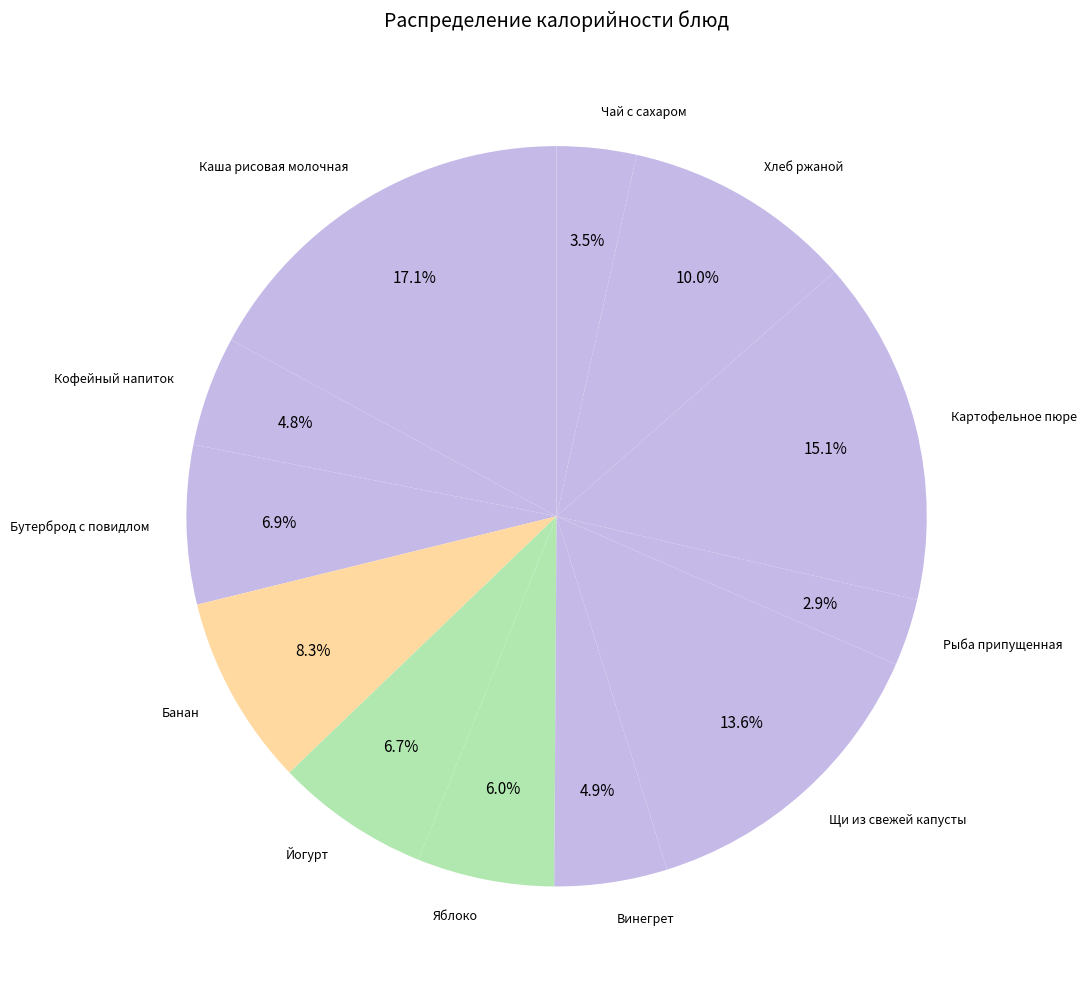

What percentage is NOT represented by Хлеб ржаной?

90.0%